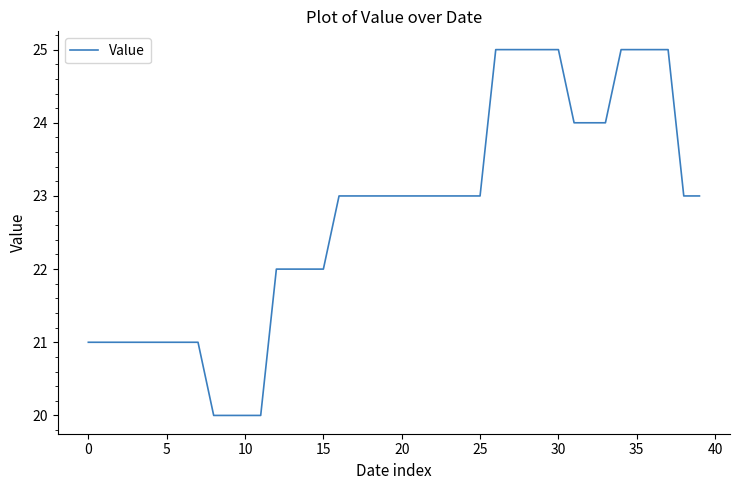

What is the greatest value displayed?

25